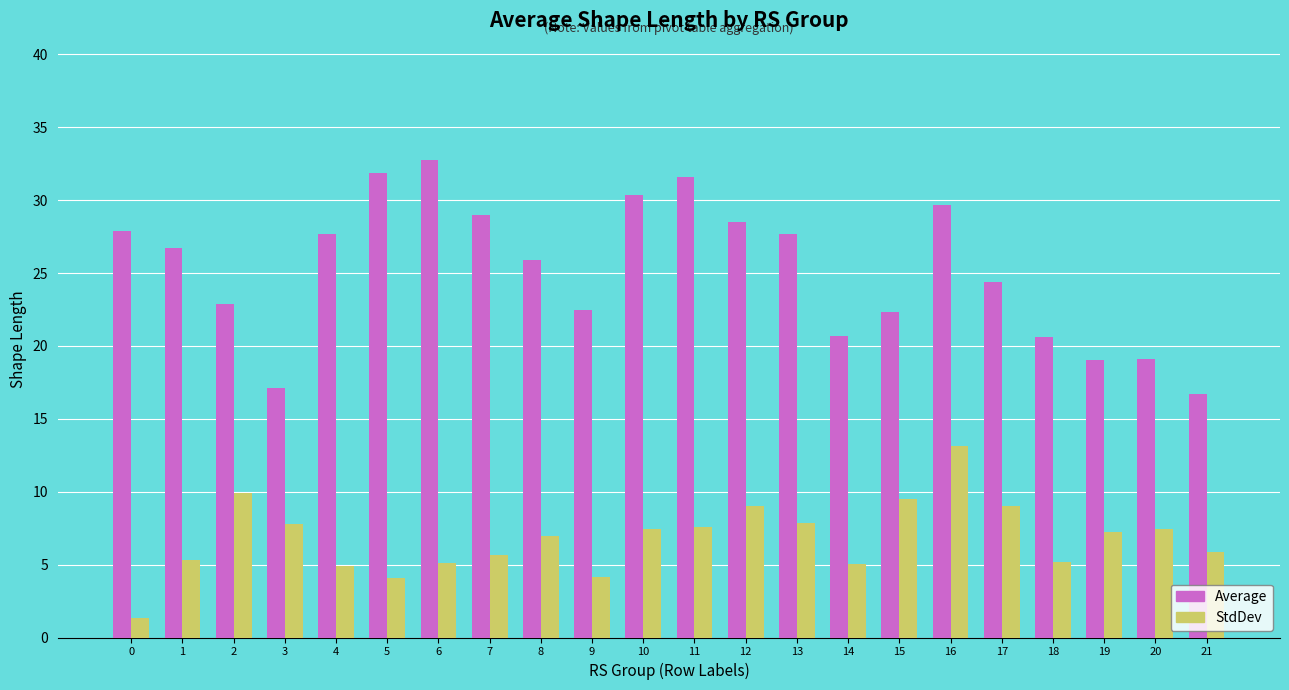

What is the smallest value displayed?

1.4